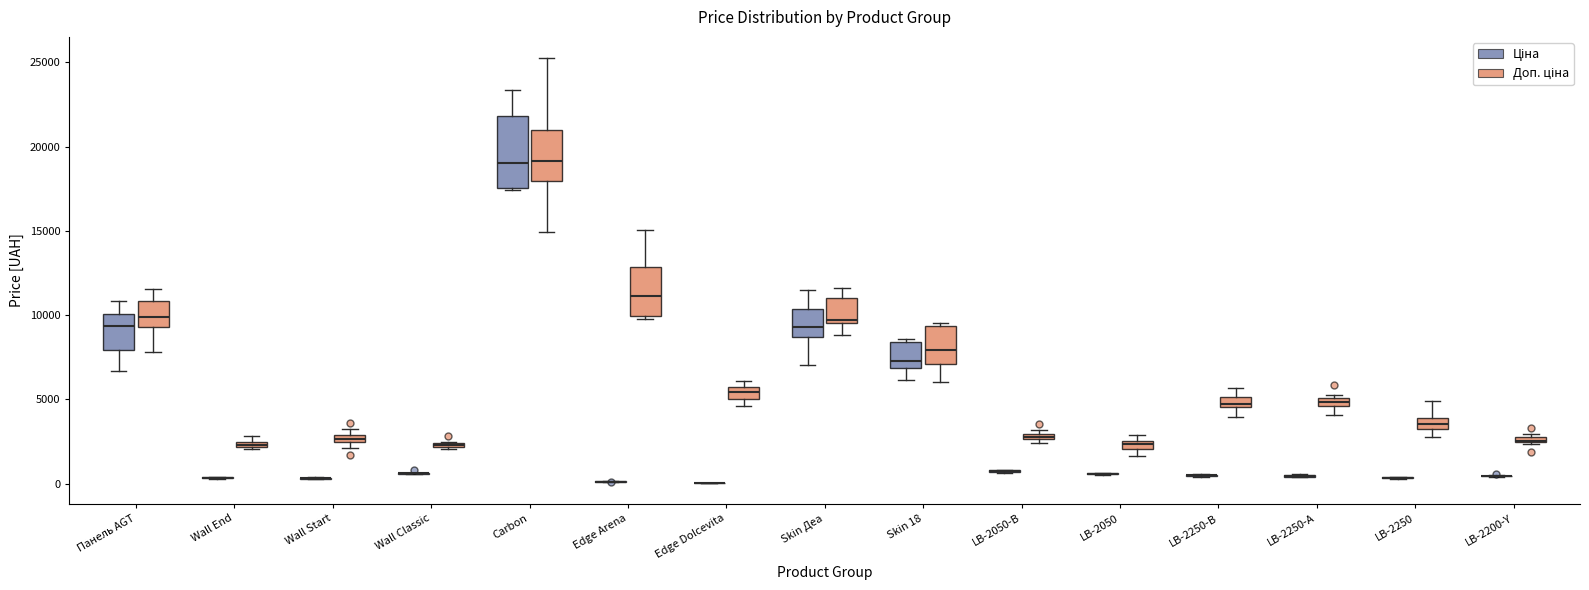

Comparing the boxes themselves (not the whiskers), which one is the tallest?

Carbon (Ціна)